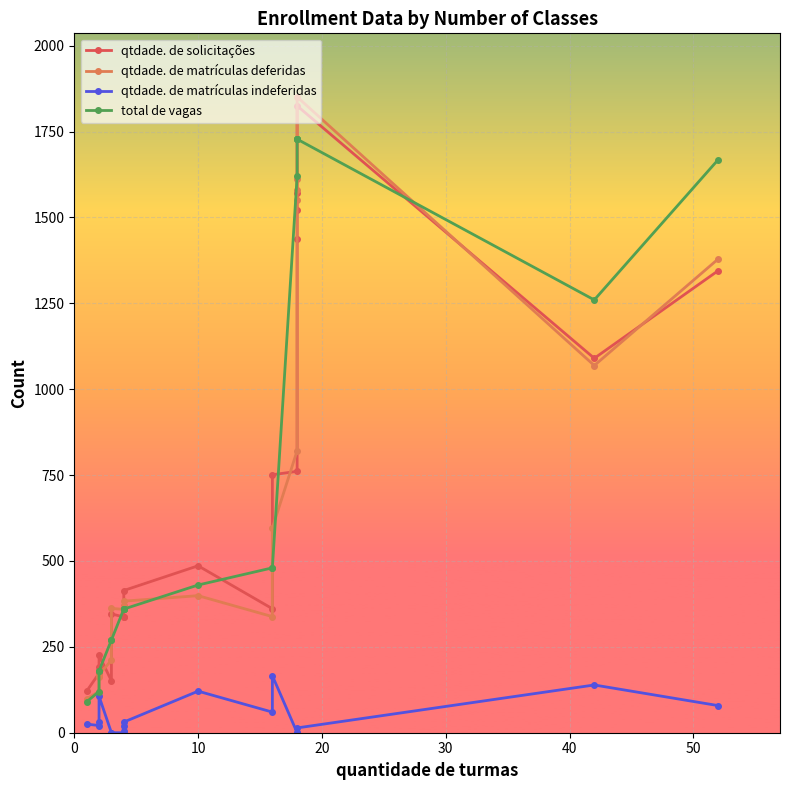

Reading left to right, extract all data points from this chart.

qtdade. de solicitações: 121	173	192	226	151	346	337	337	369	414	486	361	751	761	1438	1522	1570	1825	1090	1345
qtdade. de matrículas deferidas: 99	120	162	169	211	362	359	365	370	383	399	338	596	821	1550	1579	1611	1851	1069	1379
qtdade. de matrículas indeferidas: 25	21	30	106	0	0	0	6	21	31	121	60	166	0	0	0	0	14	139	79
total de vagas: 90	120	180	180	270	270	360	360	360	360	430	480	480	1620	1728	1728	1728	1728	1260	1668